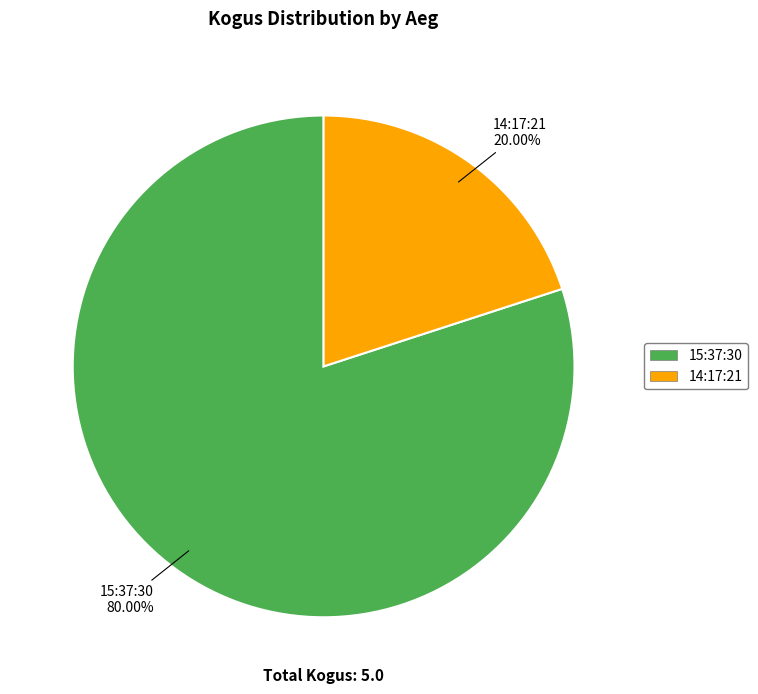

Count the number of slices in the pie.

2